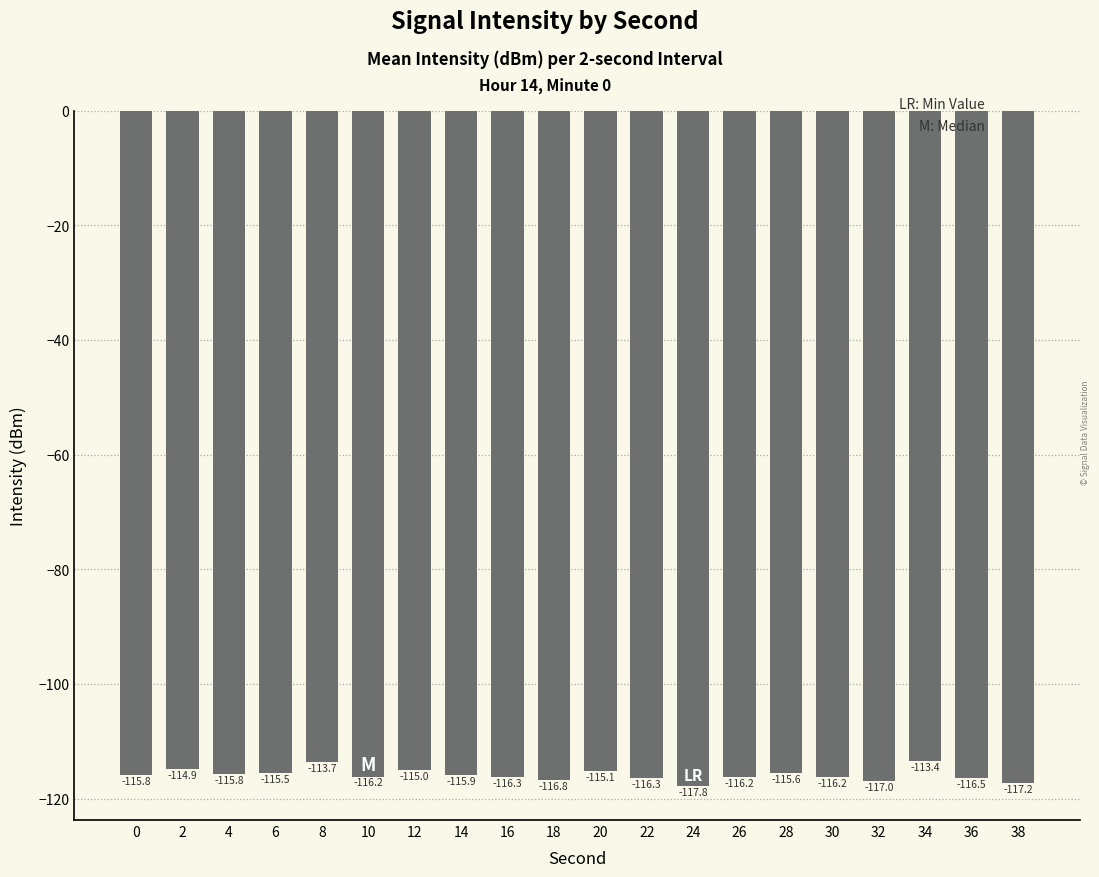

Reading right to left, transcribe all the data shown in this chart.

-117.2	-116.5	-113.4	-117.0	-116.2	-115.6	-116.2	-117.8	-116.3	-115.1	-116.8	-116.3	-115.9	-115.0	-116.2	-113.7	-115.5	-115.8	-114.9	-115.8